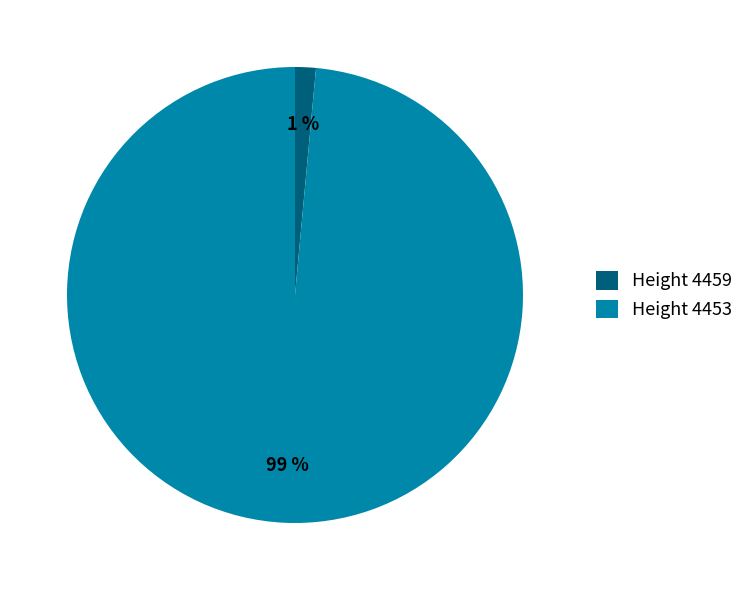

Which category accounts for the majority?

Height 4453